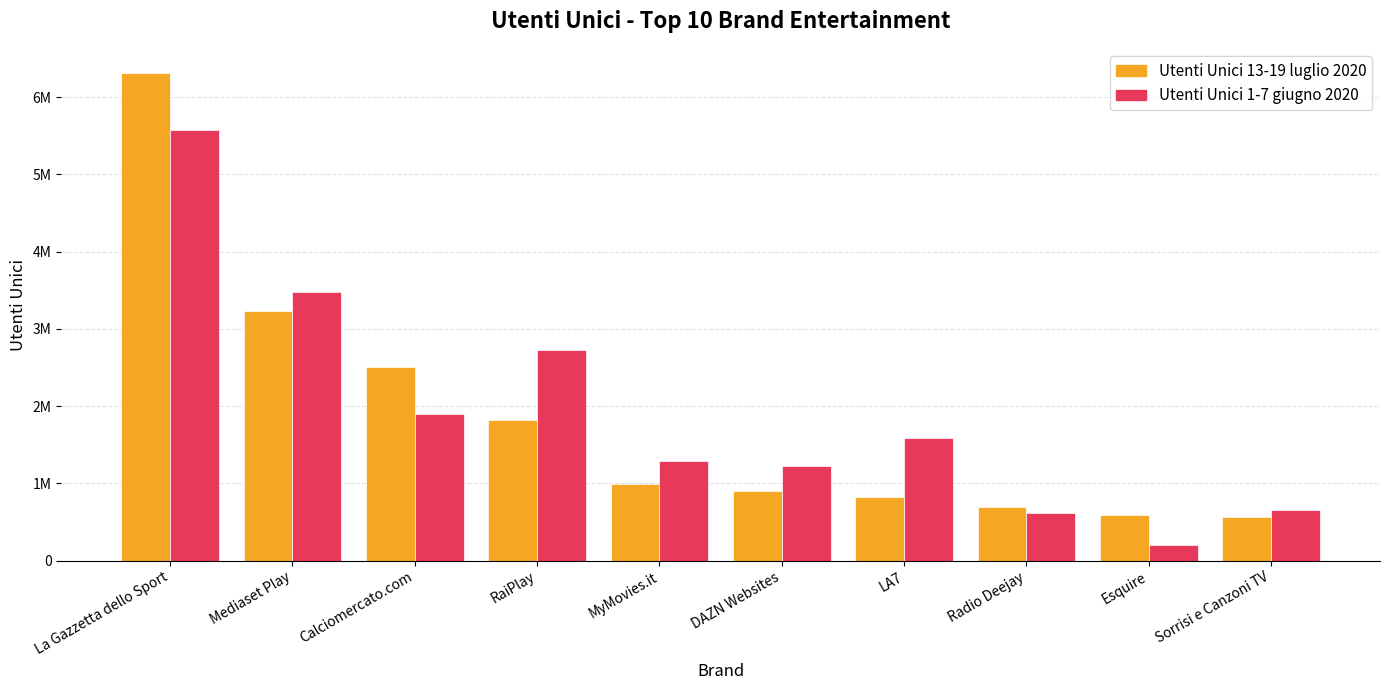

What is the spread (max minus min) of values at Calciomercato.com?

605393